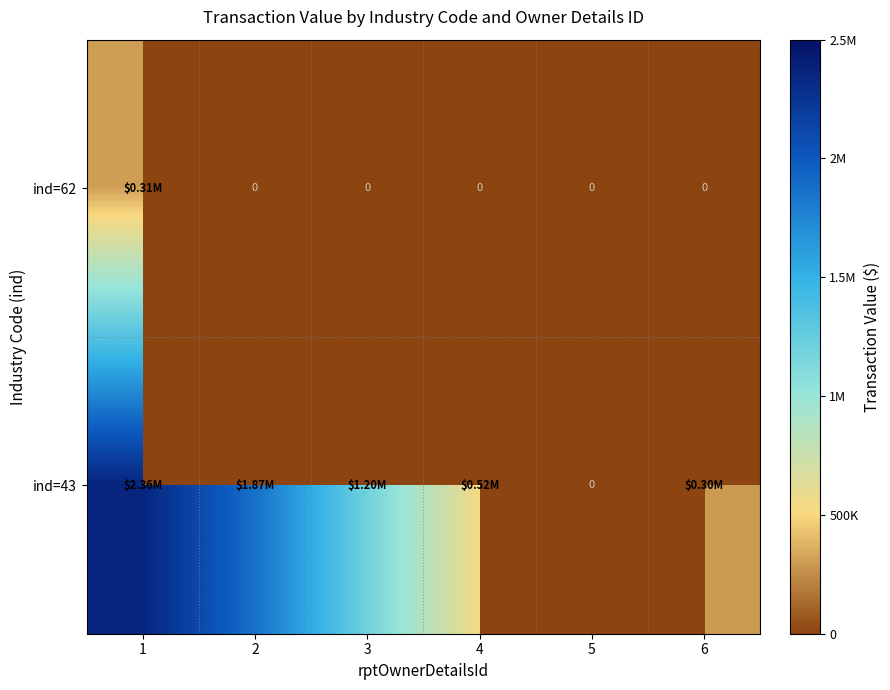

Where is ind=62 nearest to the value 310051?

1